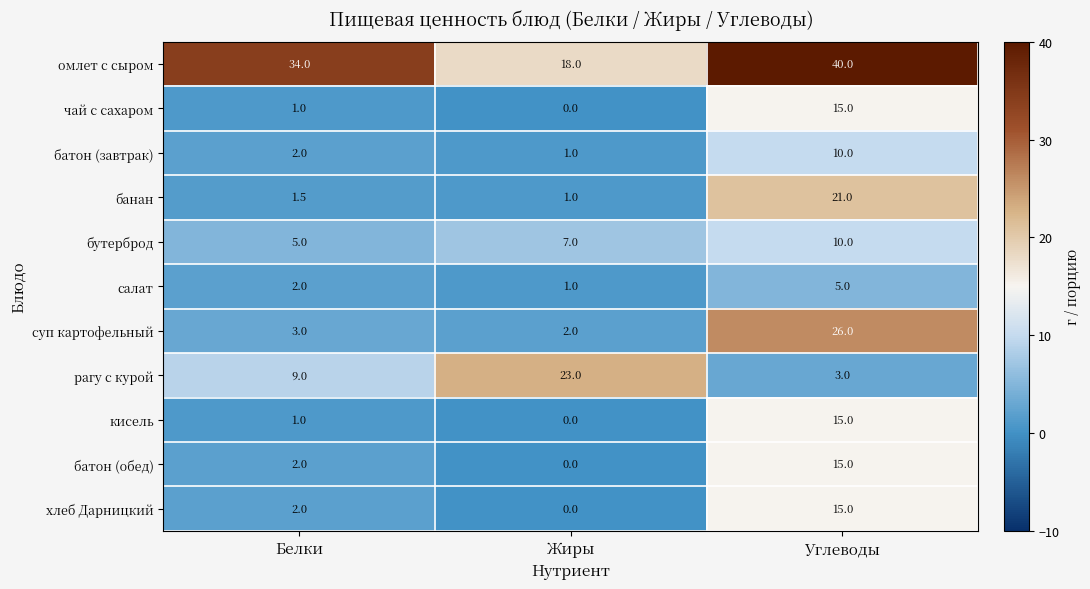

Count the батон (завтрак) values in the range 1 to 10.

3